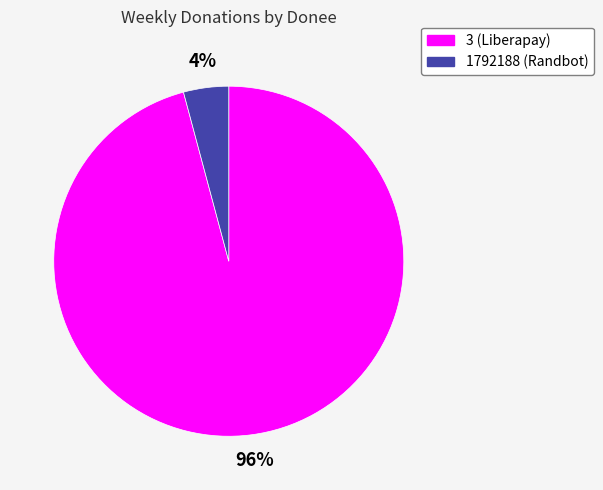

What is the largest slice in the pie chart?

3